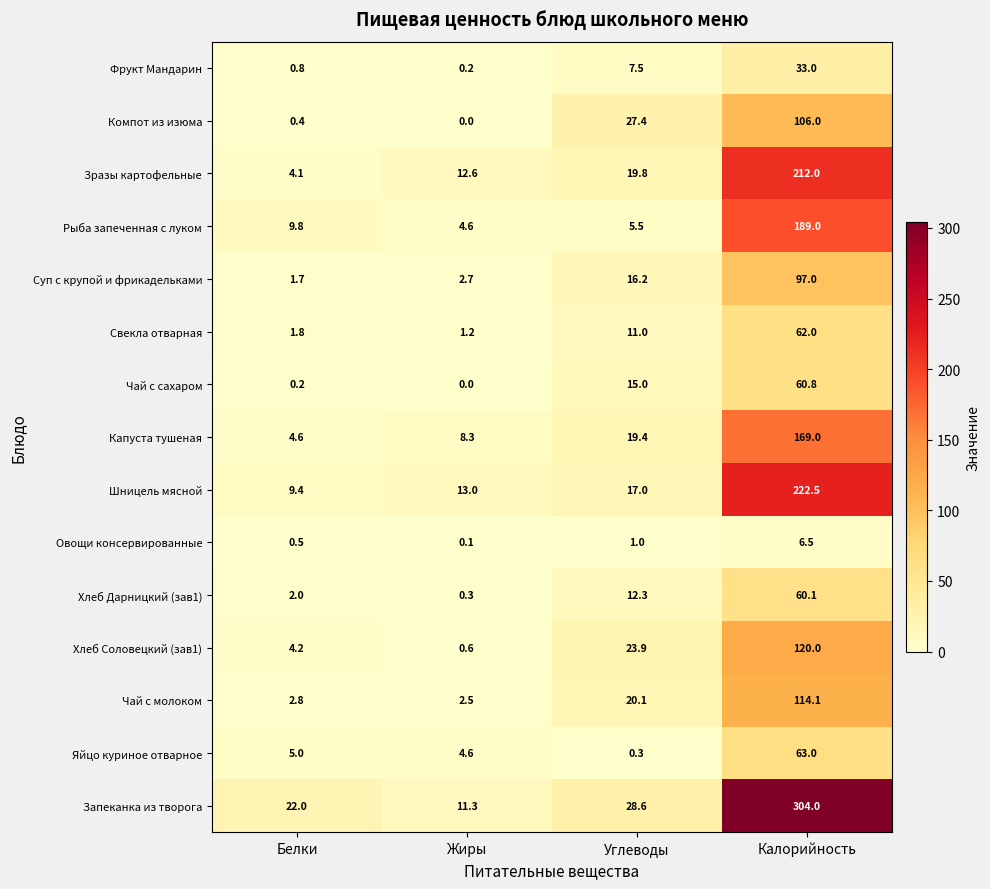

True or false: Фрукт Мандарин has a value of 0.8 at Белки.

True